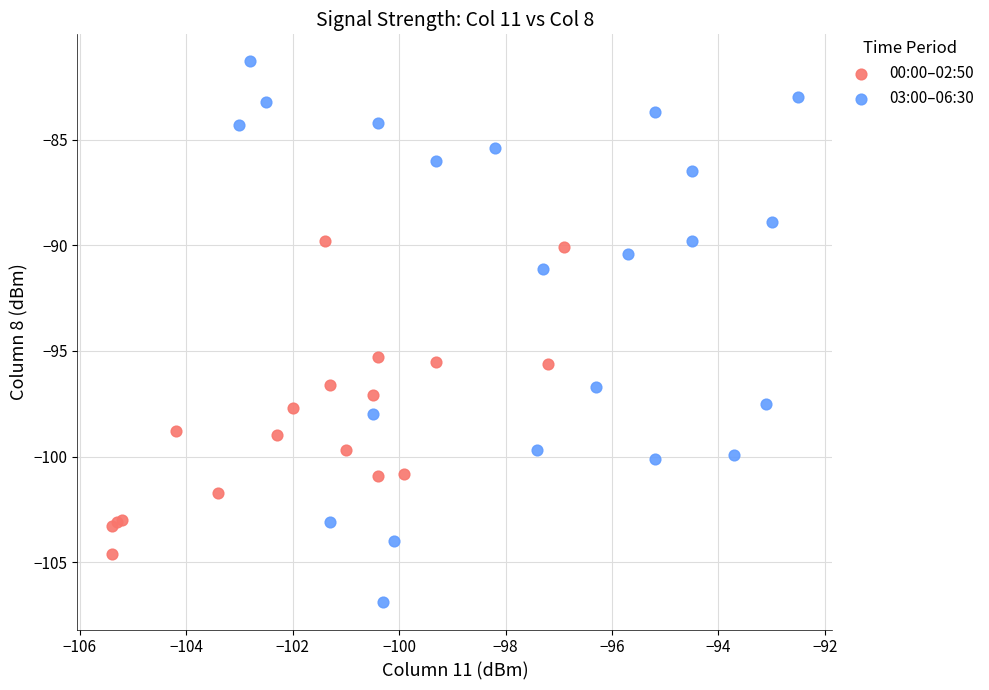

Which series reaches the minimum Y coordinate?

03:00–06:30